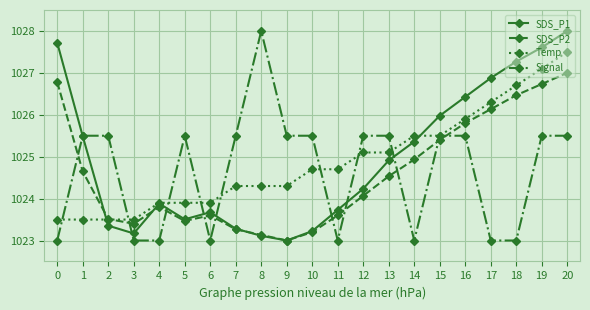

What is the value of the SDS_P1 point at the 4th from the left?

1023.2